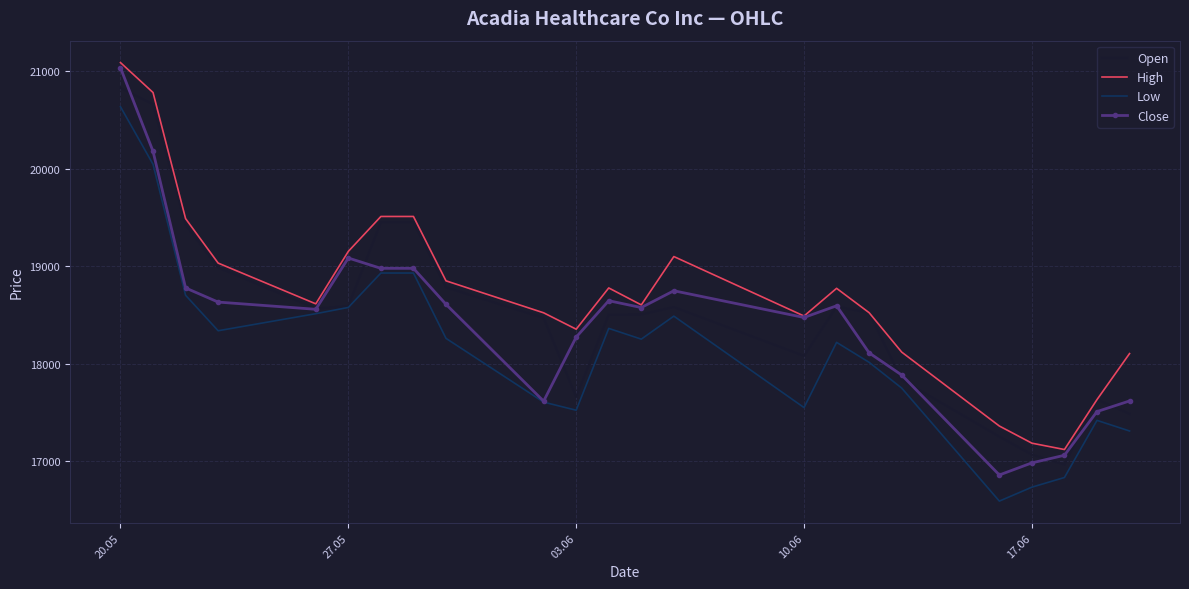

True or false: High and Low cross at least once.

False